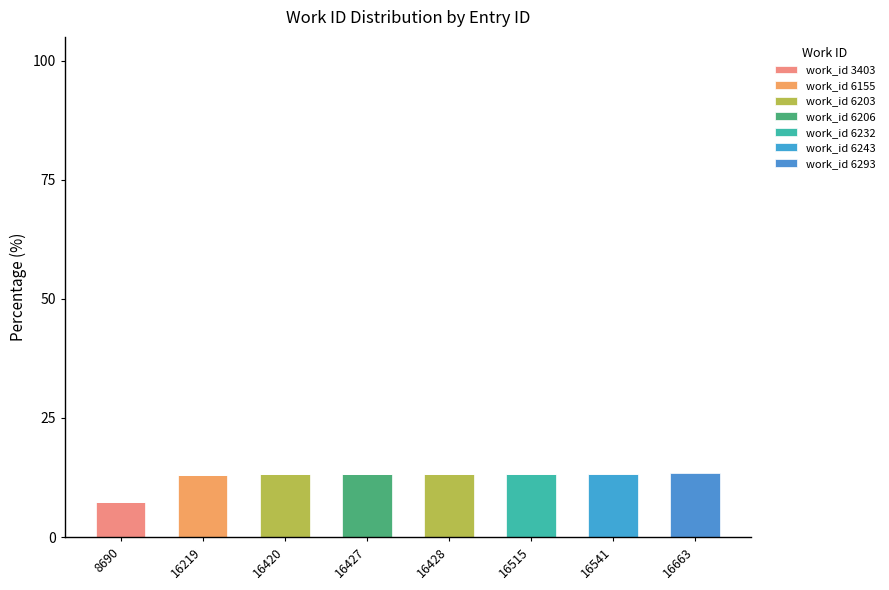

Does the chart contain stacked bars?

Yes